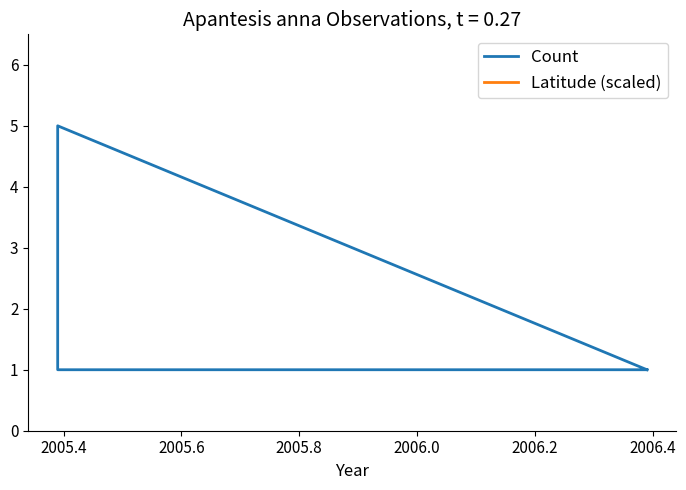

Is the value of Latitude (scaled) at 2005.8 greater than the value of Count at 2005.2?

Yes